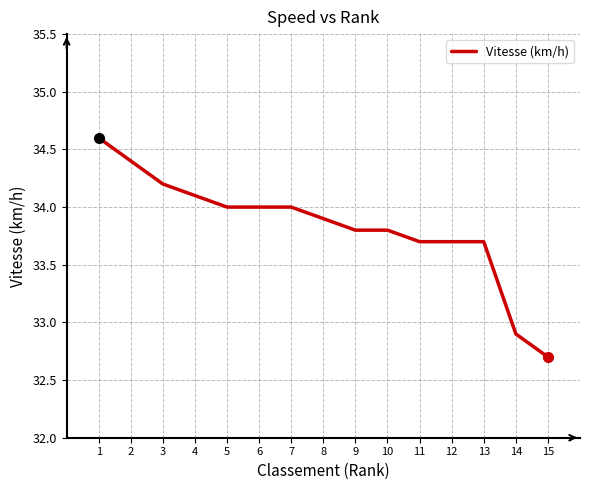

The value at 10 is 59.7. True or false?

False